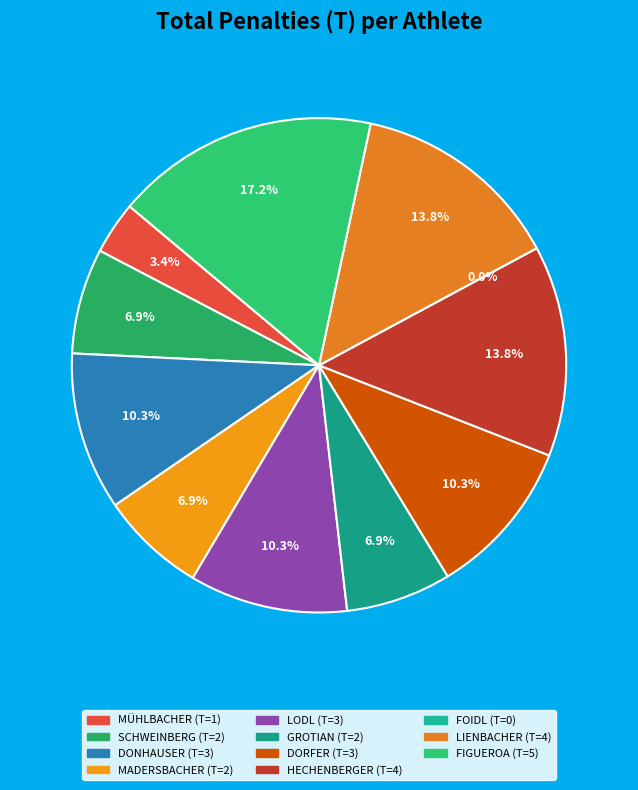

Which category has the smallest portion of the pie?

FOIDL